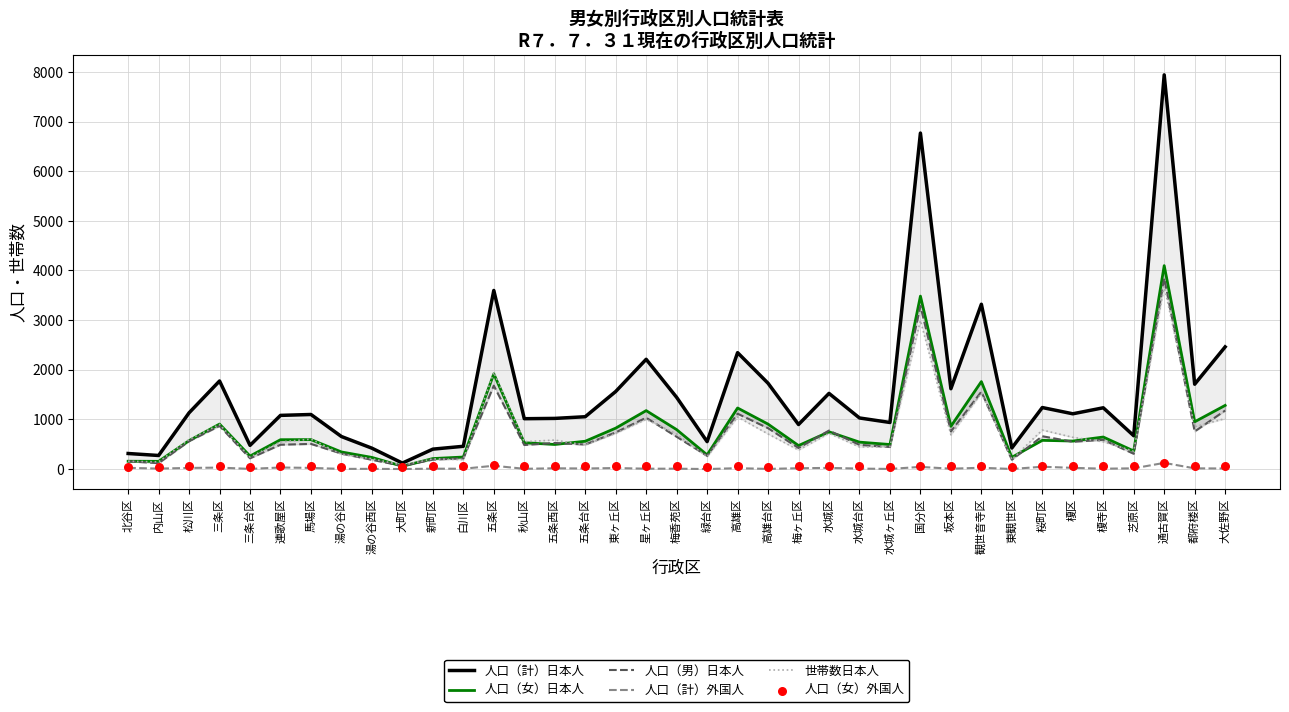

Which series reaches the maximum Y coordinate?

人口（計）日本人